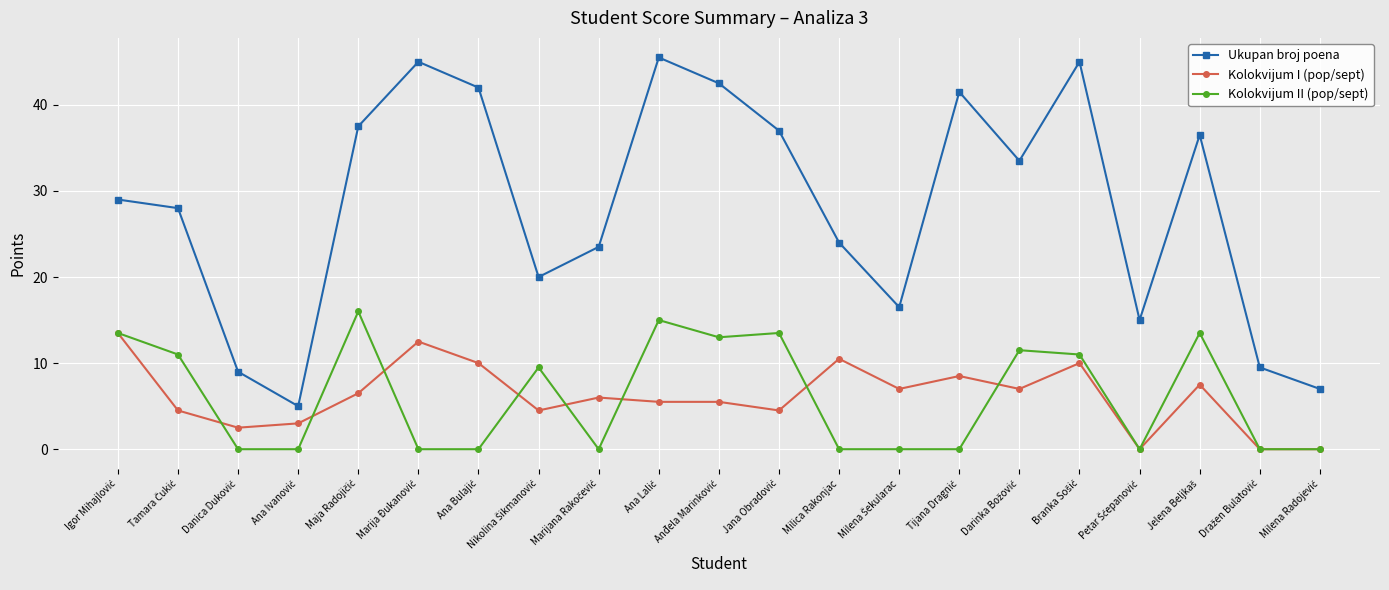

Reading left to right, list all the values displayed in this chart.

Ukupan broj poena: 29.0	28.0	9.0	5.0	37.5	45.0	42.0	20.0	23.5	45.5	42.5	37.0	24.0	16.5	41.5	33.5	45.0	15.0	36.5	9.5	7.0
Kolokvijum I (pop/sept): 13.5	4.5	2.5	3.0	6.5	12.5	10.0	4.5	6.0	5.5	5.5	4.5	10.5	7.0	8.5	7.0	10.0	0.0	7.5	0.0	0.0
Kolokvijum II (pop/sept): 13.5	11.0	0.0	0.0	16.0	0.0	0.0	9.5	0.0	15.0	13.0	13.5	0.0	0.0	0.0	11.5	11.0	0.0	13.5	0.0	0.0